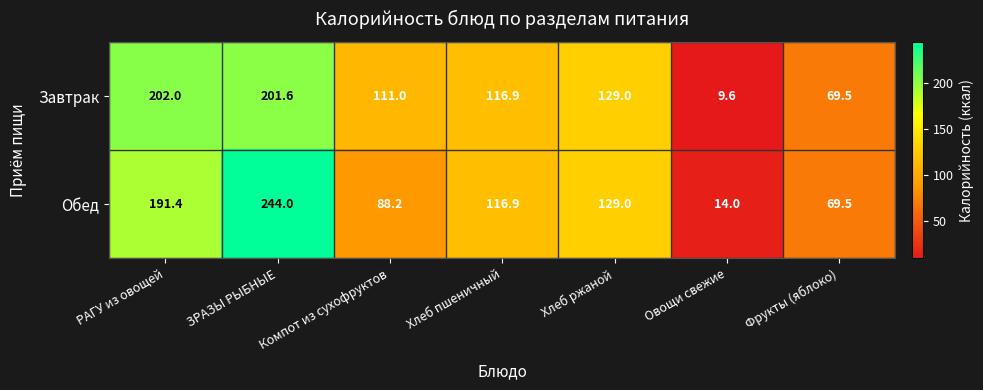

What is the highest value of the Завтрак series?

202.0